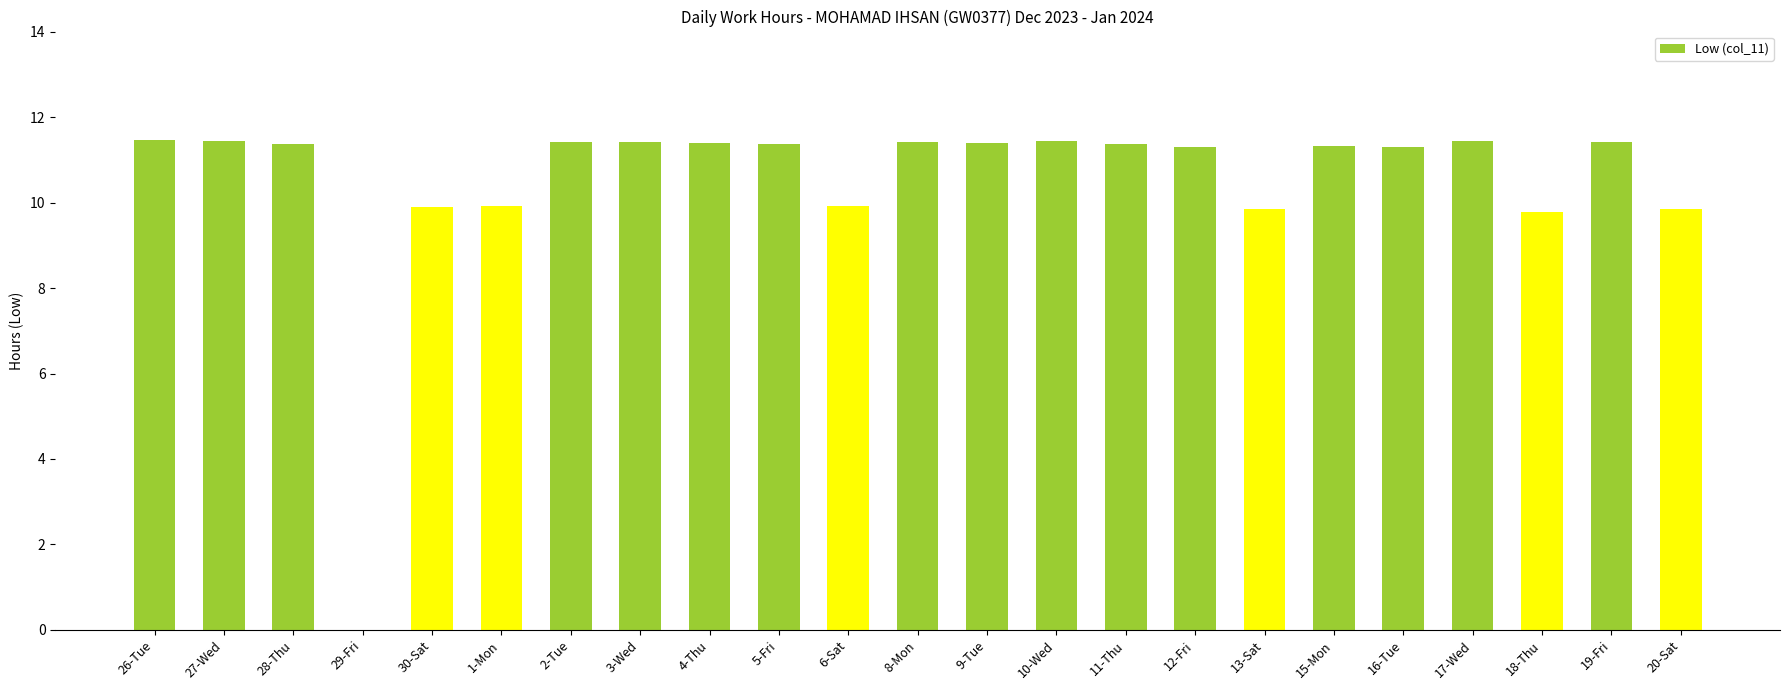

Is it true that the value at 12-Fri is 11.3?

True